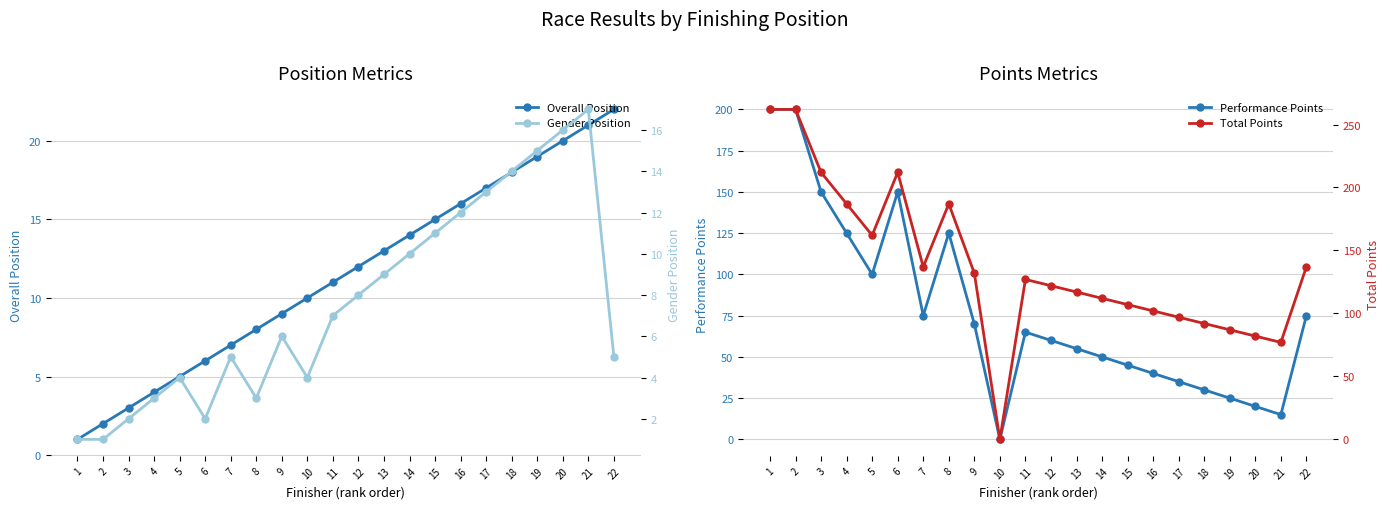

How many lines are shown in the chart?

4